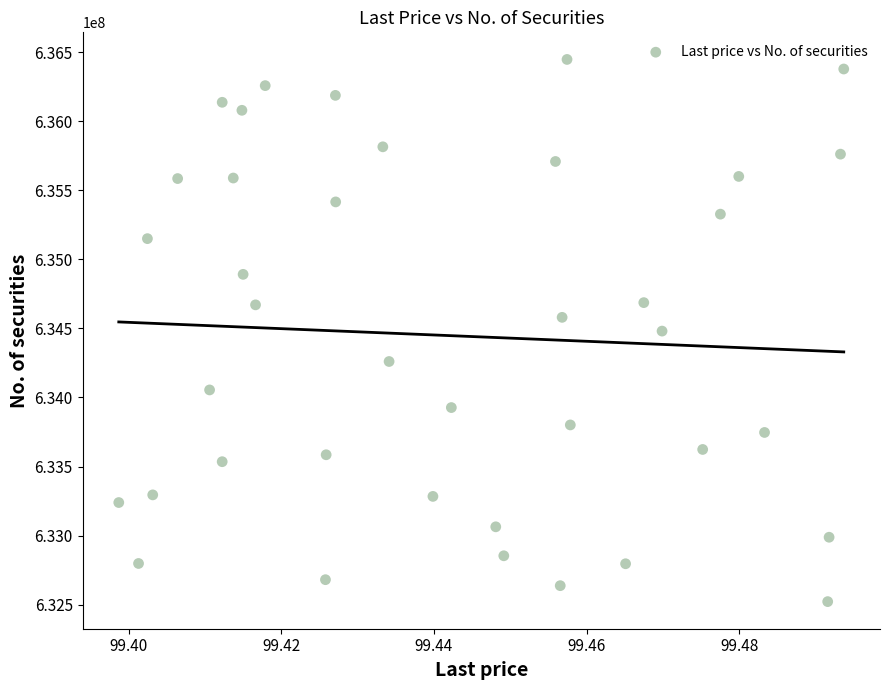

What is the range of Y values (max minus min)?

3925459.3